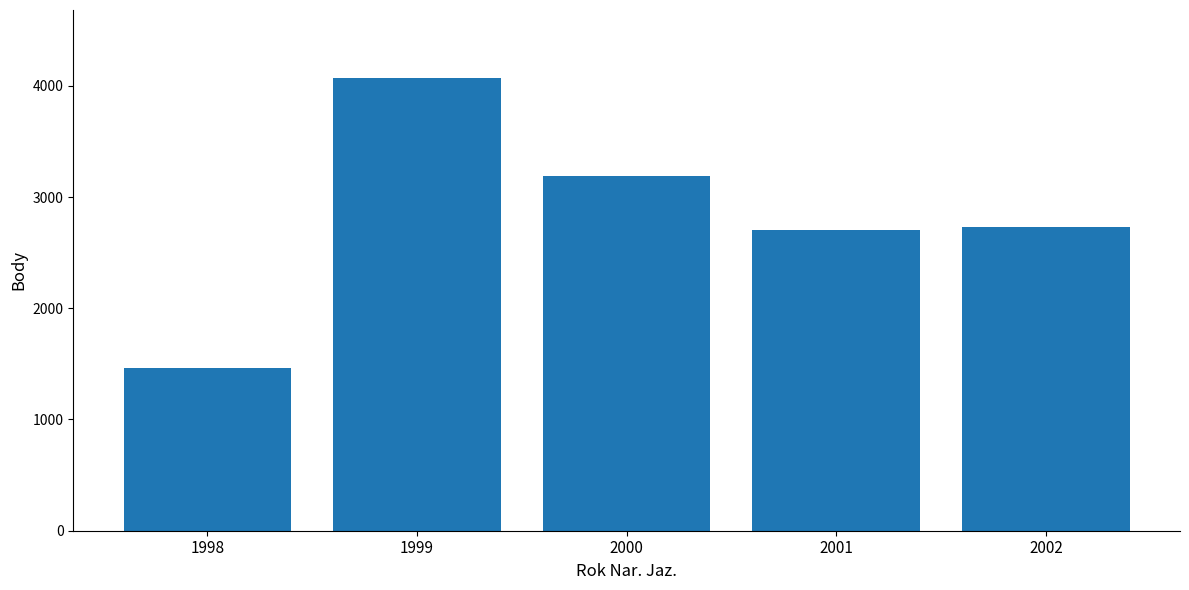

Approximately how many times larger is the value at 1999 compared to 2001?

1.5